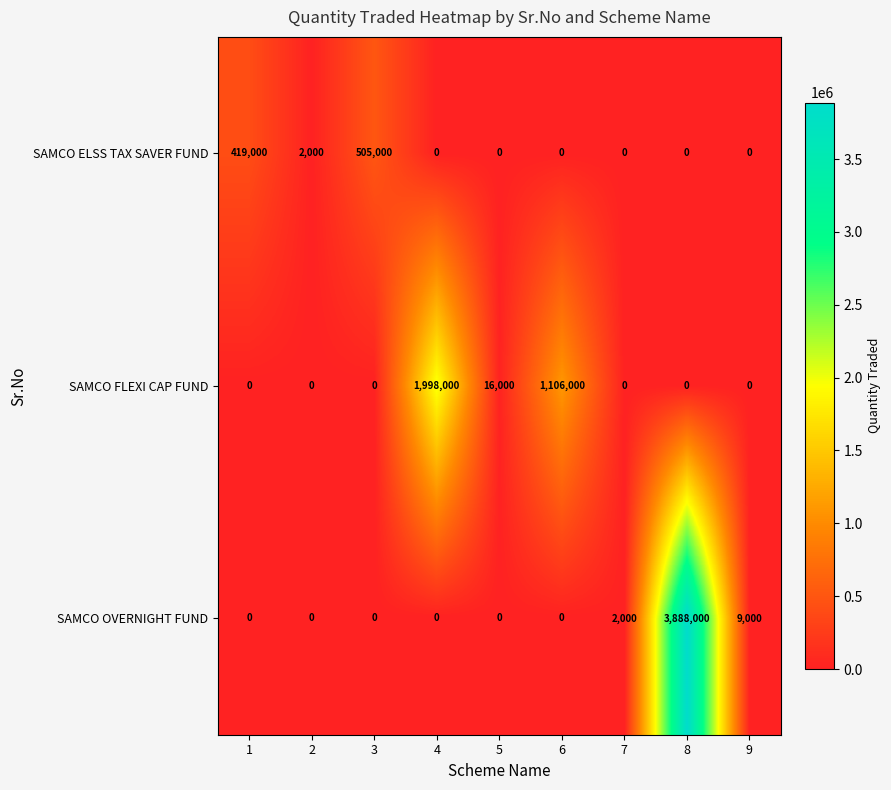

Reading left to right, extract all data points from this chart.

SAMCO ELSS TAX SAVER FUND: 419000	2000	505000	0	0	0	0	0	0
SAMCO FLEXI CAP FUND: 0	0	0	1998000	16000	1106000	0	0	0
SAMCO OVERNIGHT FUND: 0	0	0	0	0	0	2000	3888000	9000